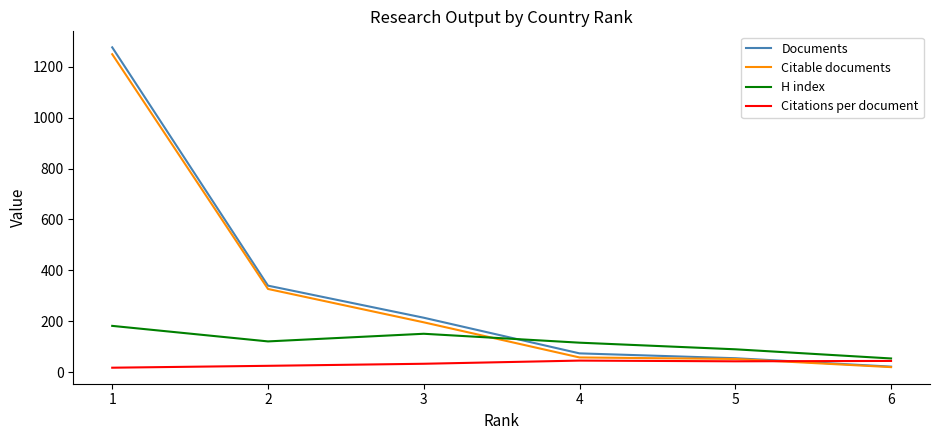

True or false: H index and Citable documents intersect in this chart.

True